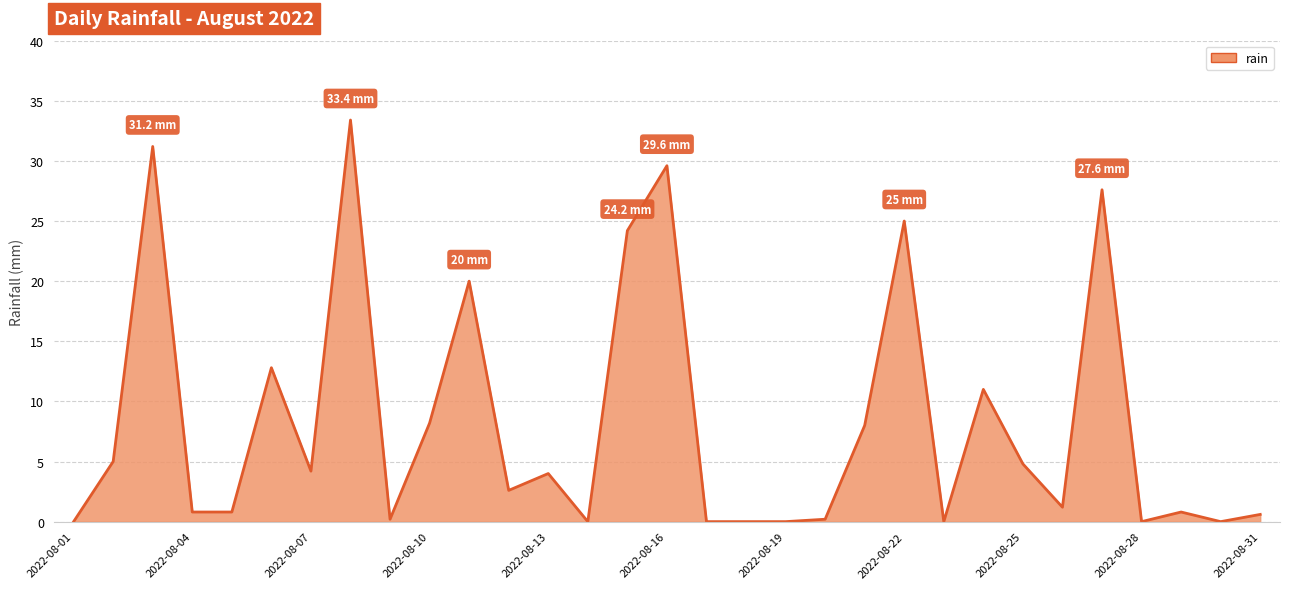

Where is the data nearest to the value 16?

2022-08-06